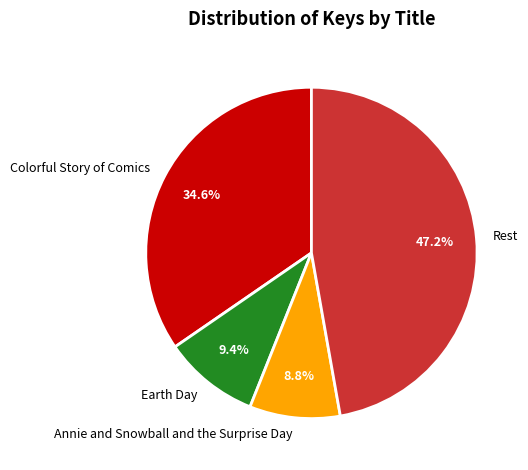

Do Earth Day and Rest together represent more than half of the pie?

Yes